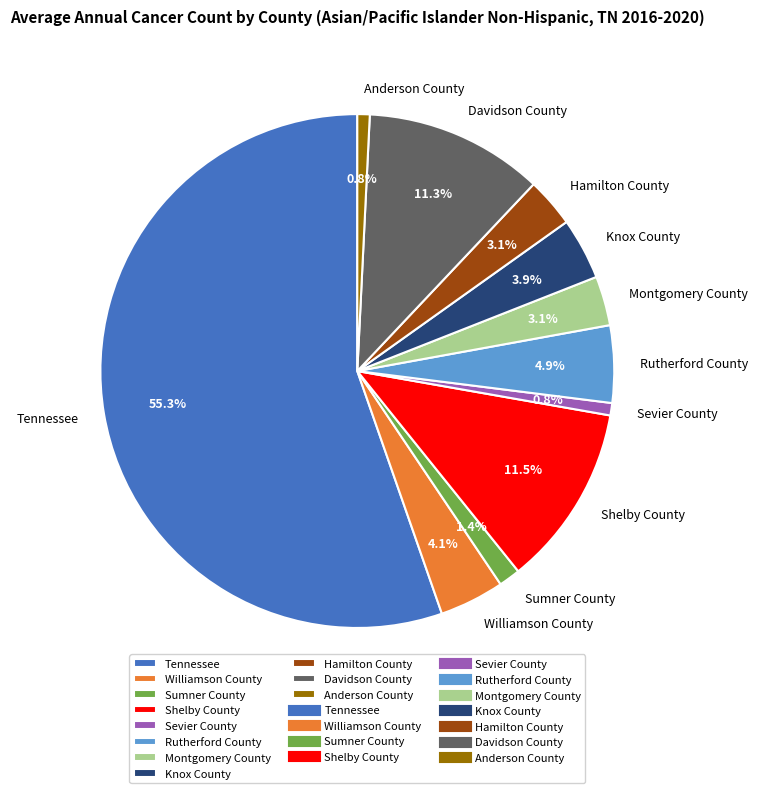

What is the largest slice in the pie chart?

Tennessee